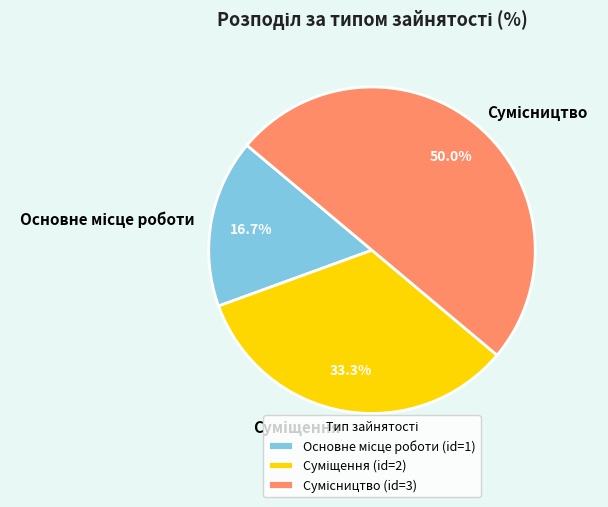

Is it true that Основне місце роботи is 17% of the pie?

True